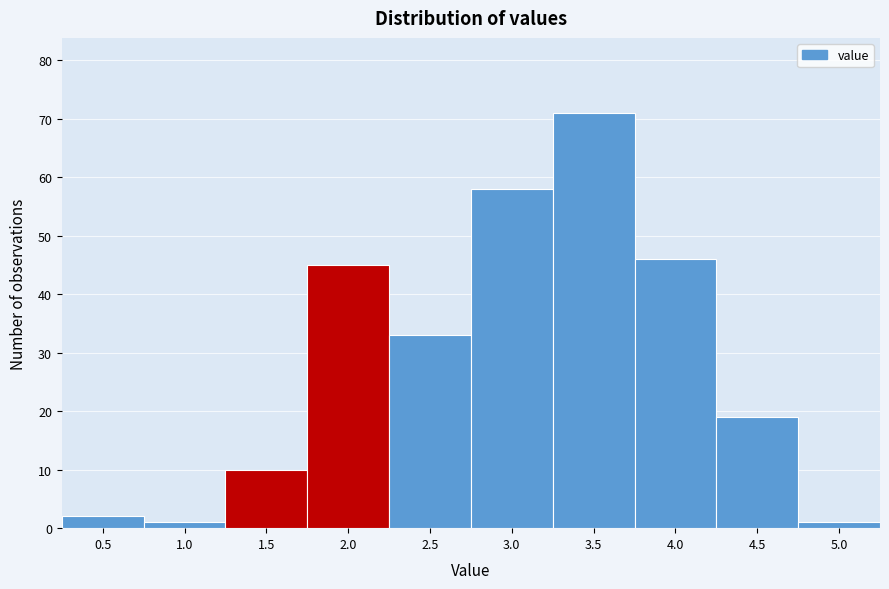

Reading left to right, transcribe all the data shown in this chart.

2	1	10	45	33	58	71	46	19	1